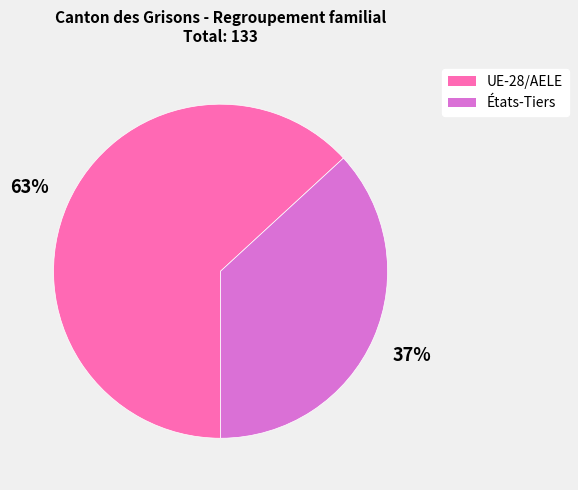

To the nearest percent, what is the difference between the largest and smallest slice percentages?

26%